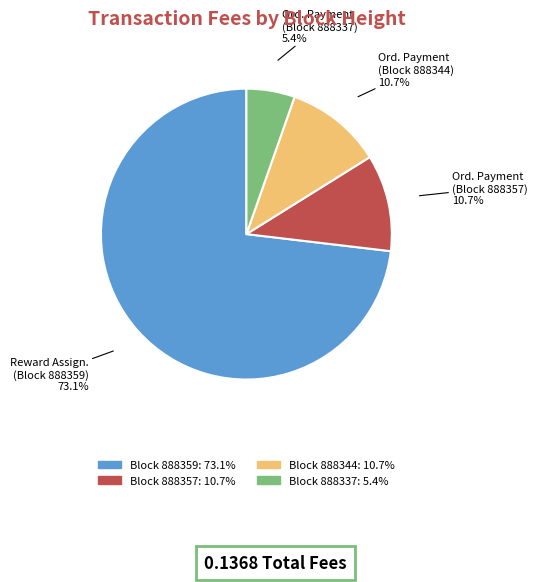

Is there any slice that represents more than half of the pie?

Yes